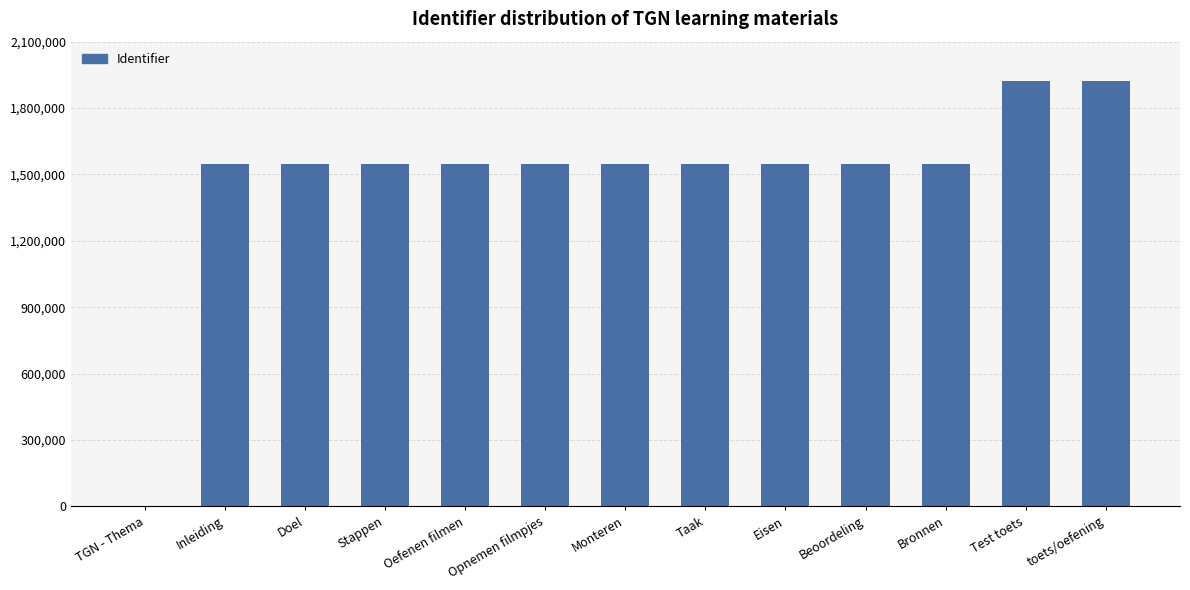

What value does the data have at Test toets?

1924133